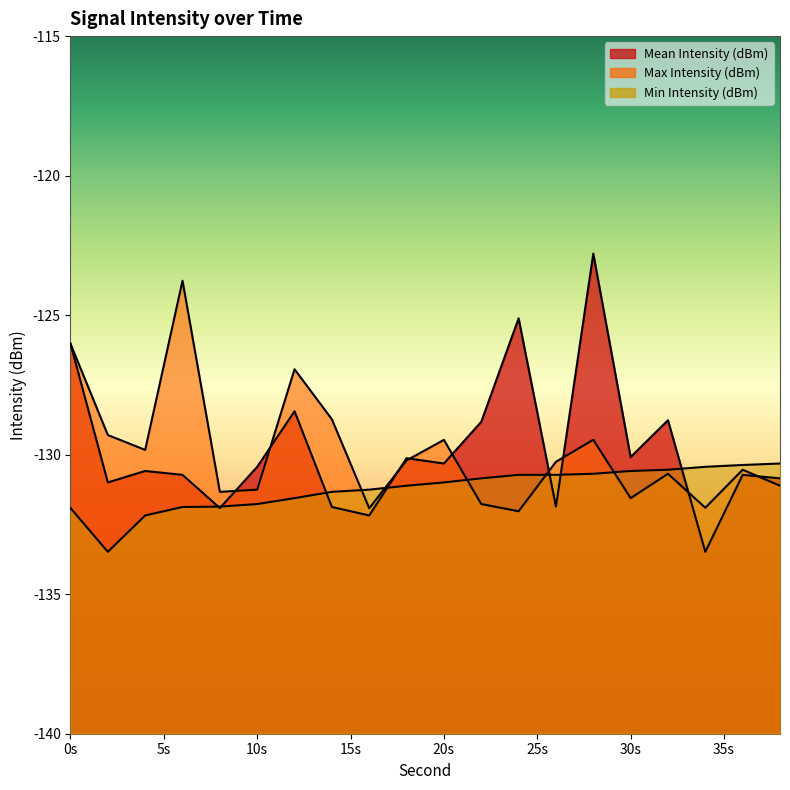

Is the value of Mean Intensity (dBm) at 38 greater than the value of Max Intensity (dBm) at 18?

No